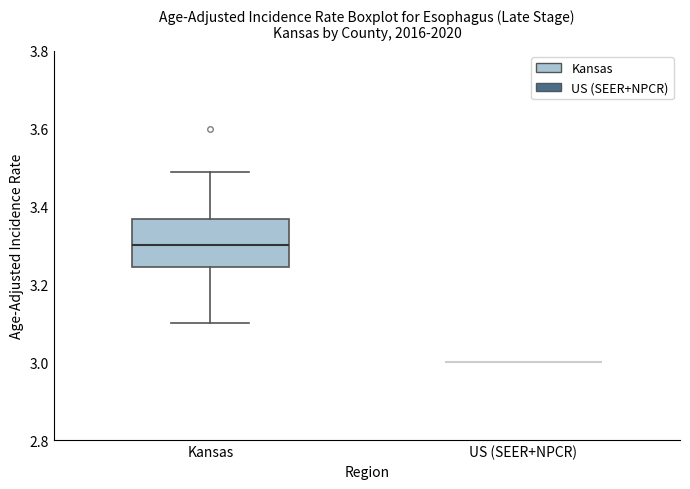

Reading left to right, read every box against the y-axis: the position of its median line, the range the box covers, and the ends of its whiskers. The values are not printed on the chart, so give them approximately, as read against the axis.

Kansas: median 3.30, box 3.24 to 3.36, whiskers 3.10 to 3.48
US (SEER+NPCR): box collapsed to a line at 3.00, whiskers 3.00 to 3.00